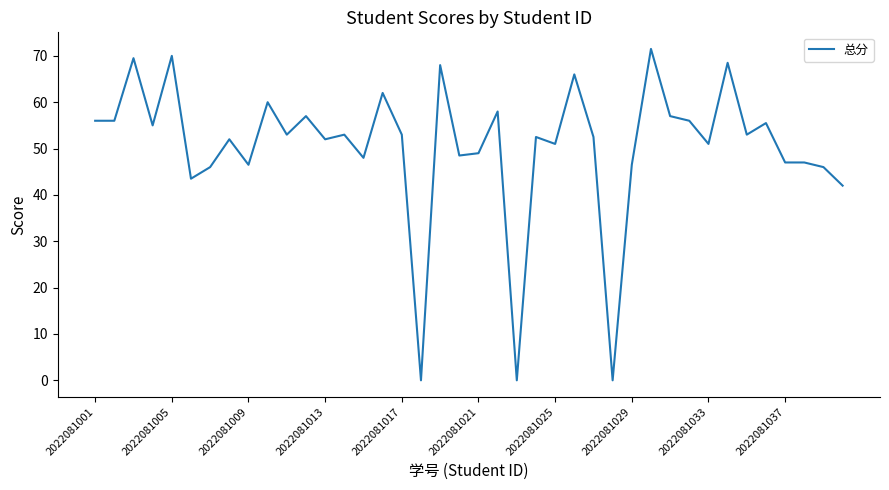

What is the greatest value displayed?

71.5